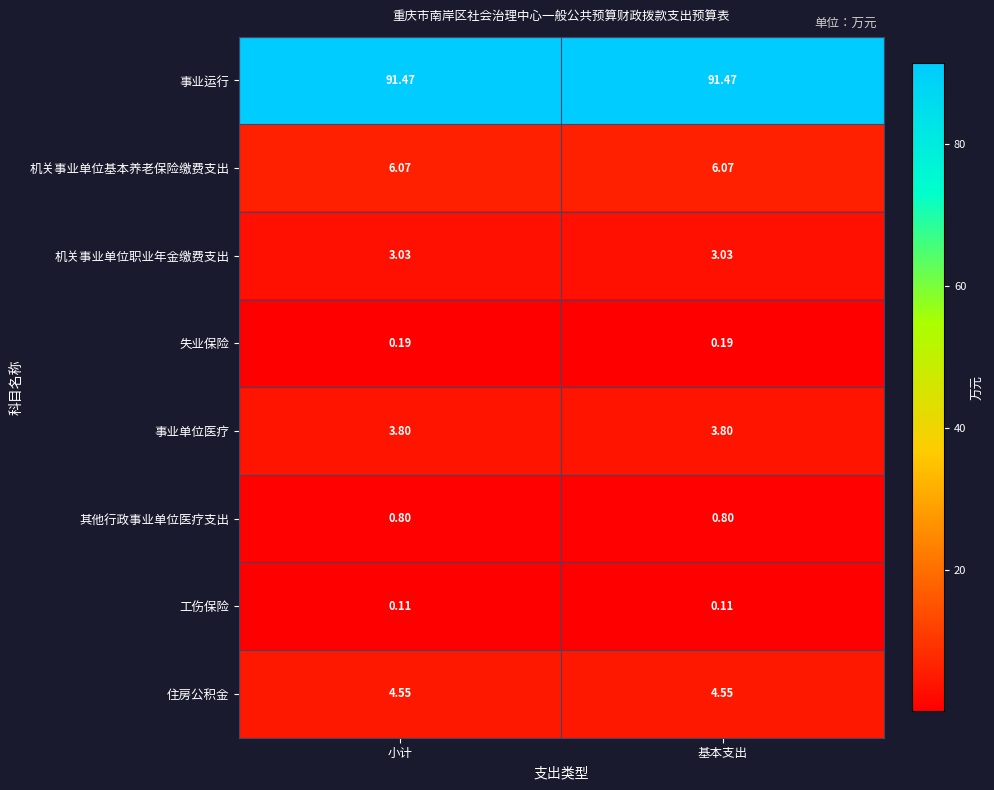

At 小计, list the series in order from smallest to largest.

工伤保险, 失业保险, 其他行政事业单位医疗支出, 机关事业单位职业年金缴费支出, 事业单位医疗, 住房公积金, 机关事业单位基本养老保险缴费支出, 事业运行